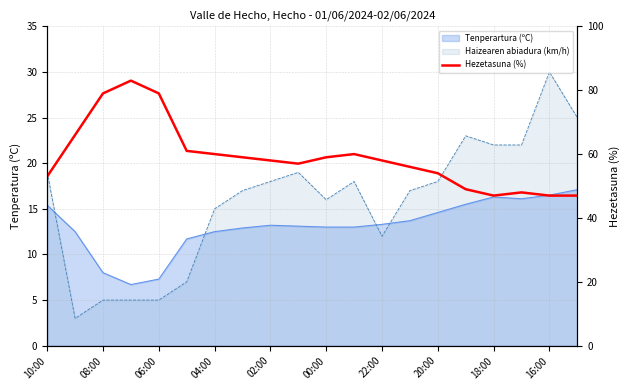

The value at 08:00 is 79. True or false?

True